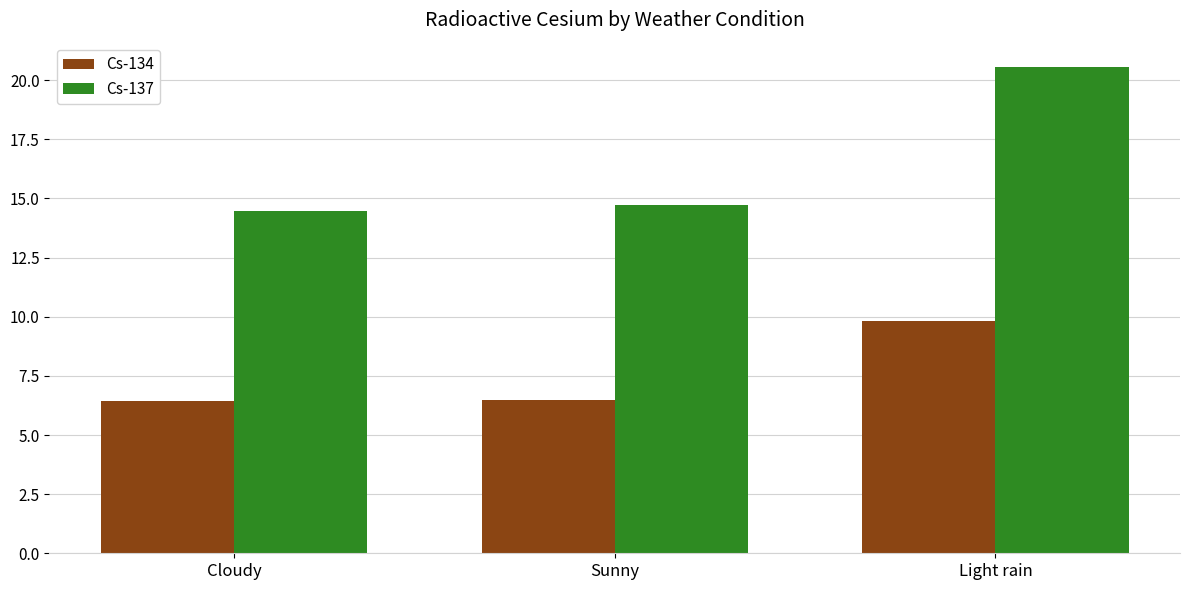

At Sunny, list the series in order from smallest to largest.

Cs-134, Cs-137